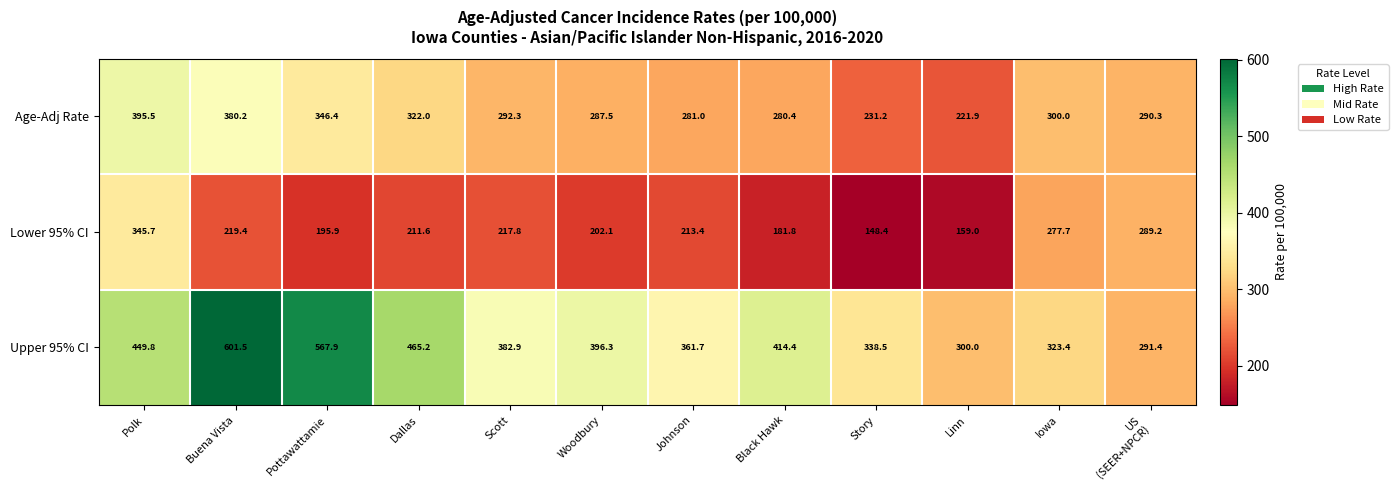

What is the difference between the maximum and second lowest values in the Lower 95% CI series?

186.7